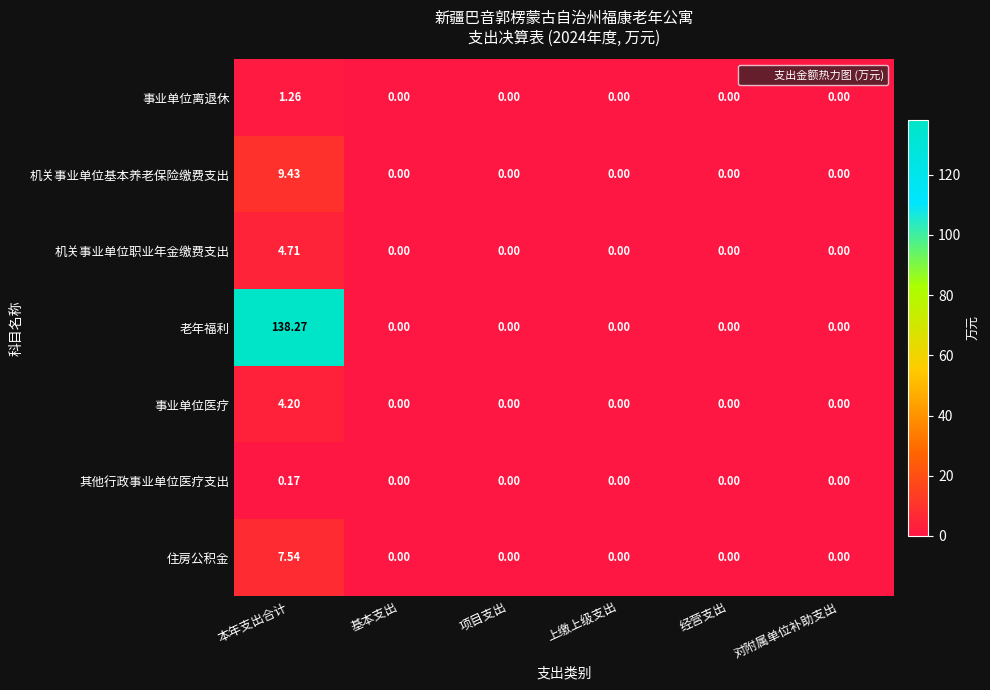

At which category is the sum across all series the highest?

本年支出合计